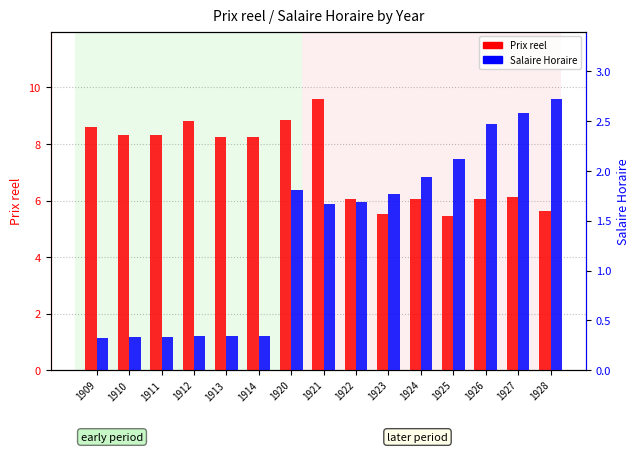

Where is Prix reel nearest to the value 7?

1927